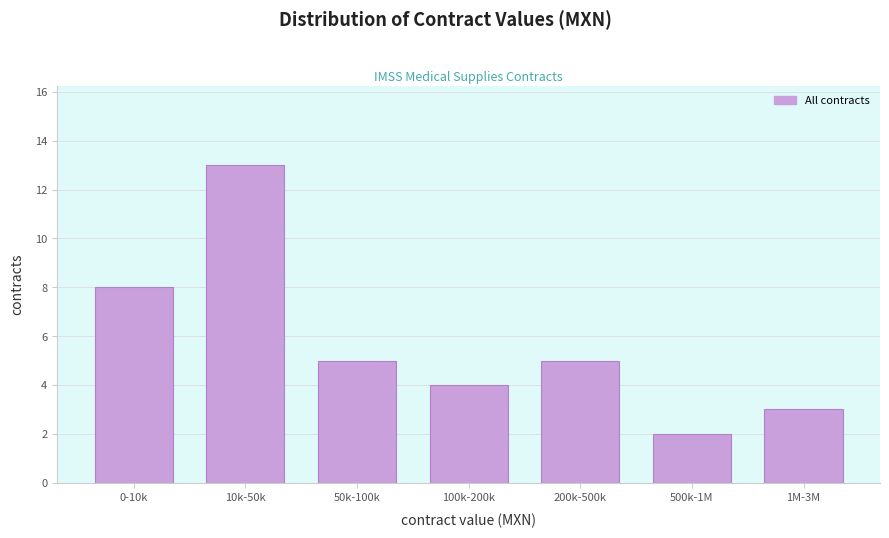

Reading right to left, list all the values displayed in this chart.

3	2	5	4	5	13	8